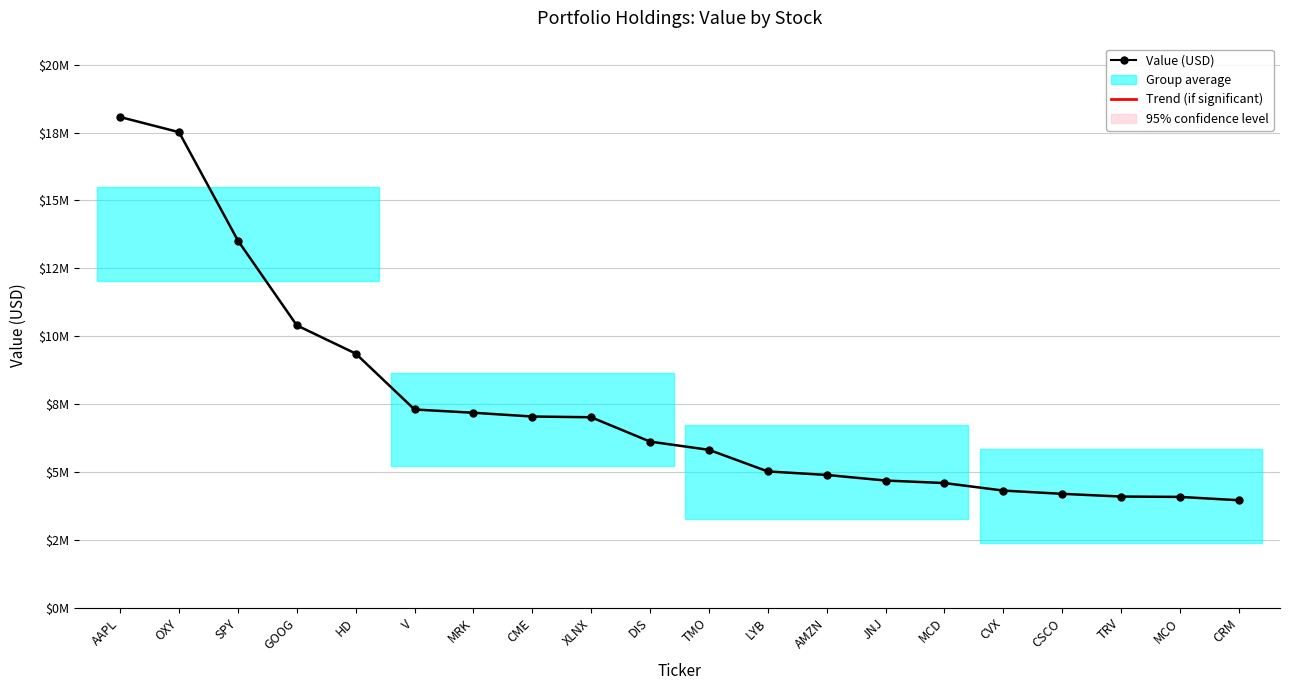

What is the difference between the values at V and CME?

259000